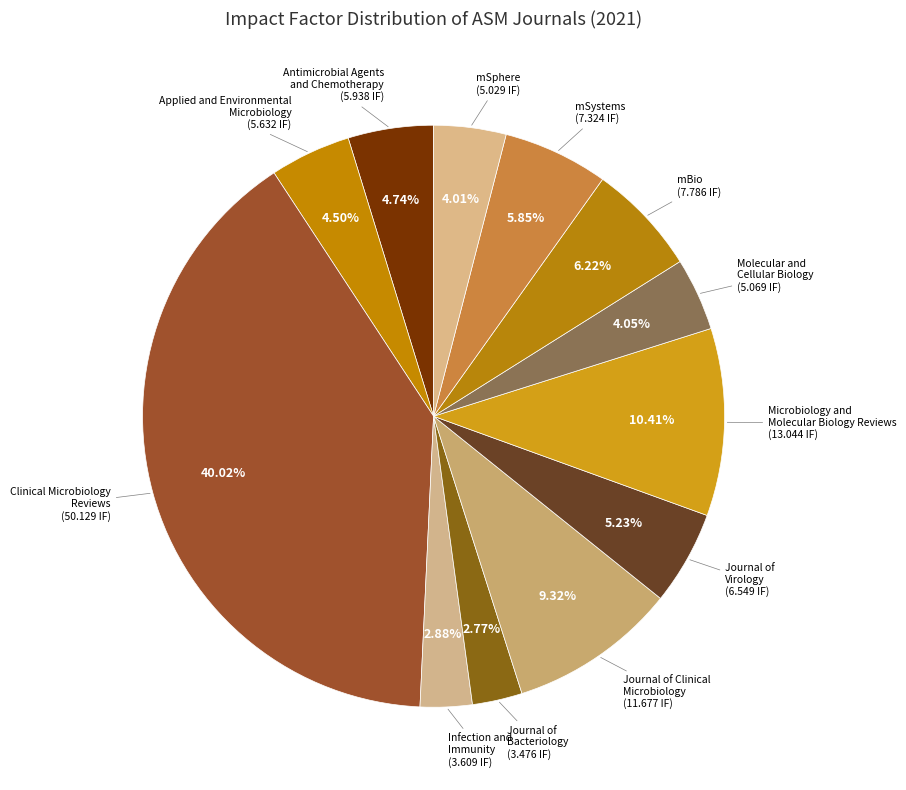

Is there a majority slice in this chart?

No